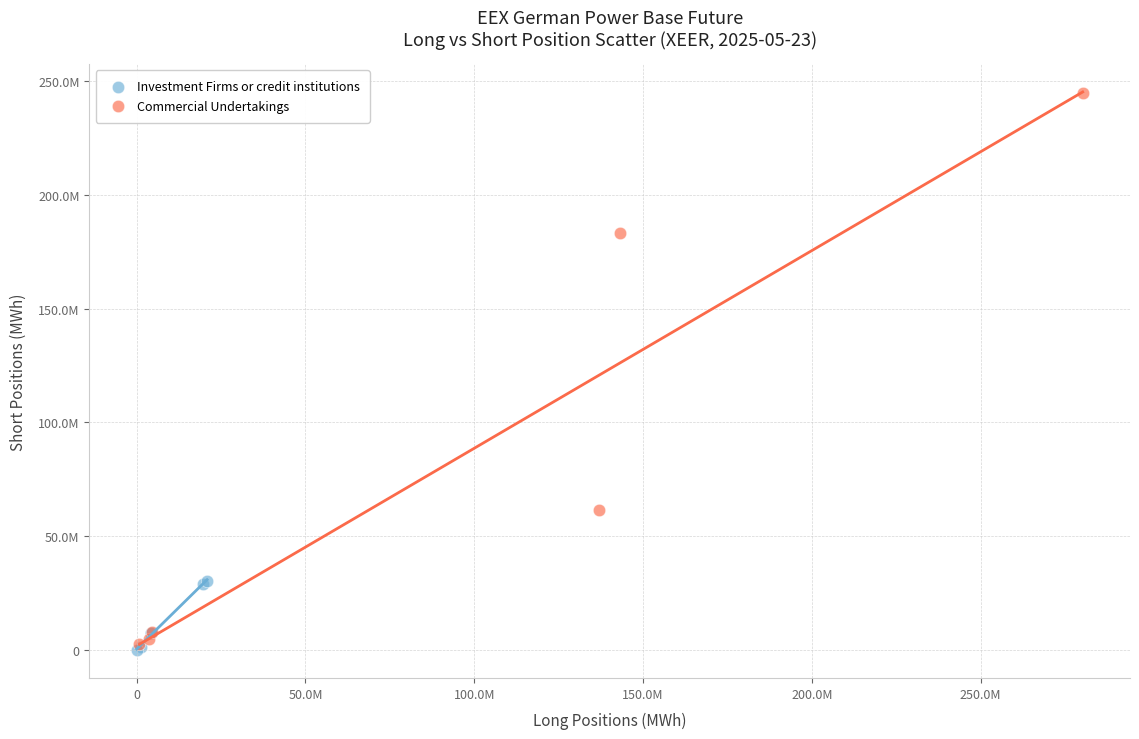

What are all the series names shown in the legend?

Investment Firms or credit institutions, Commercial Undertakings